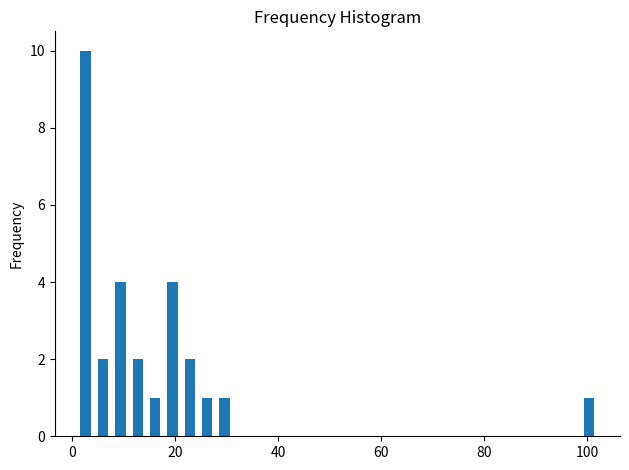

Around what value on the x-axis is the tallest bar? Give the approximate position of its centre, as read against the axis.

2